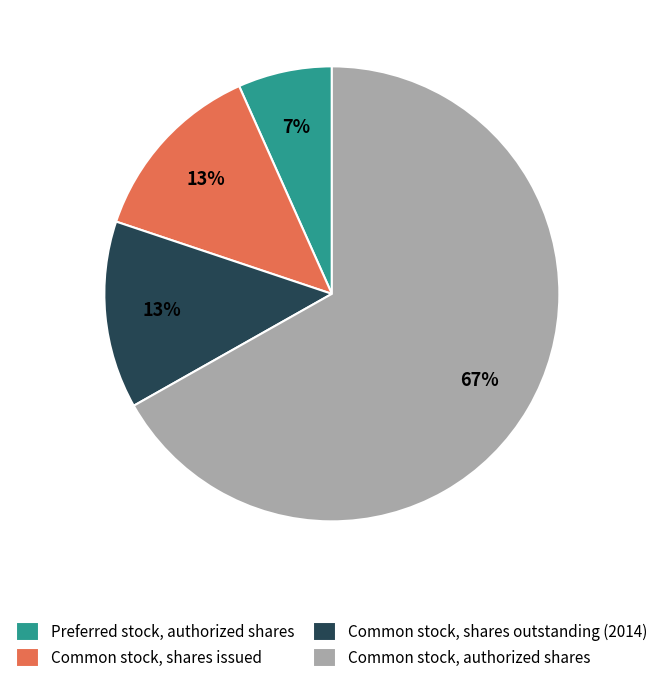

Which slice represents more than half of the pie?

Common stock, authorized shares